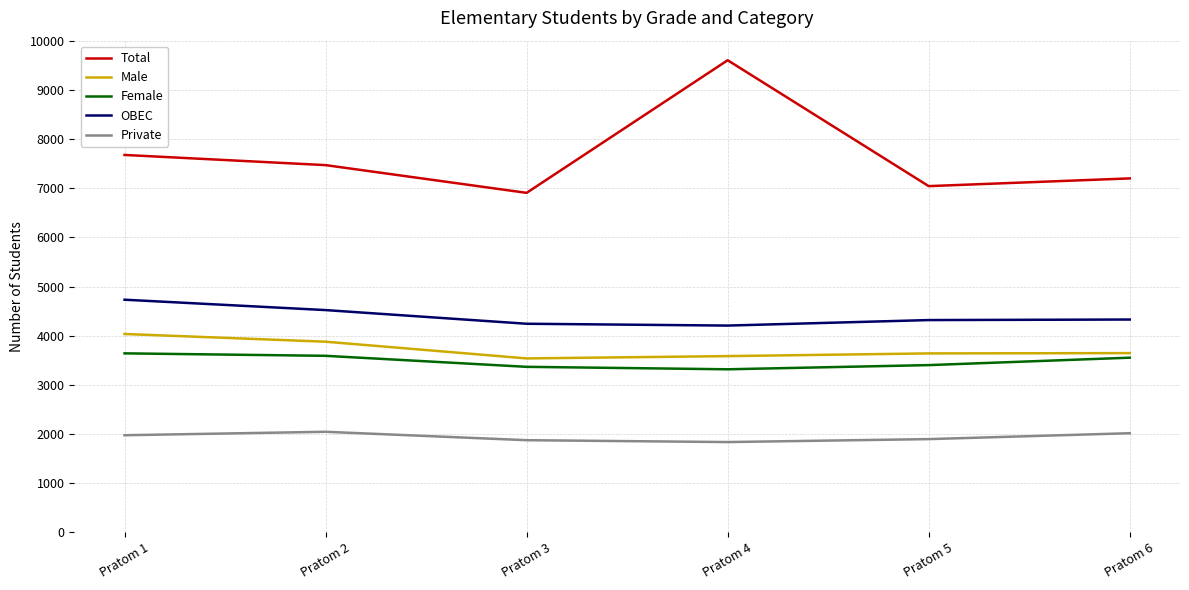

The value of OBEC at Pratom 2 is 7523. True or false?

False